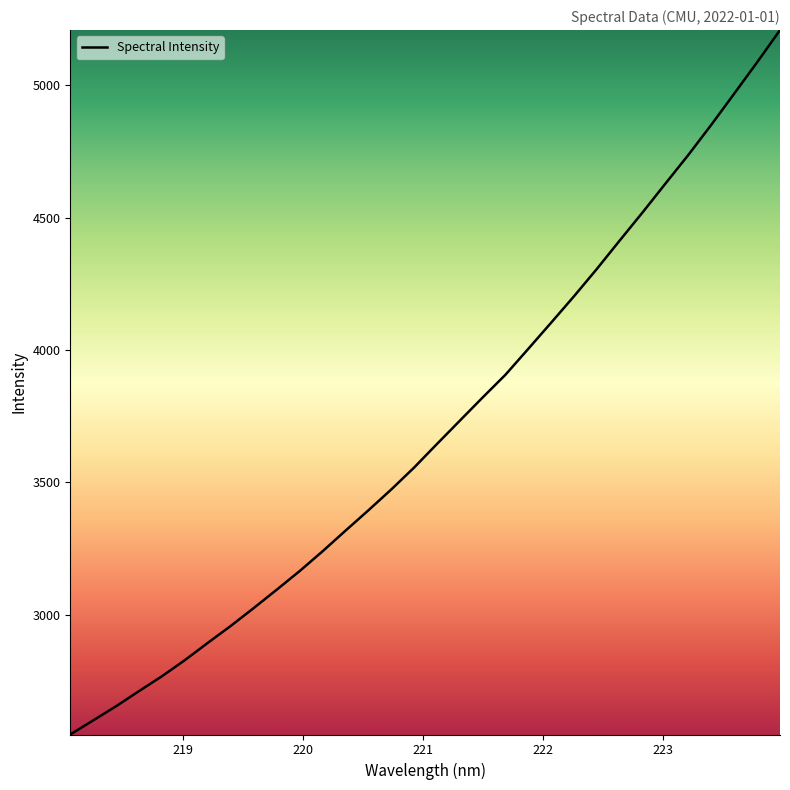

What is the maximum value shown in the chart?

5208.7